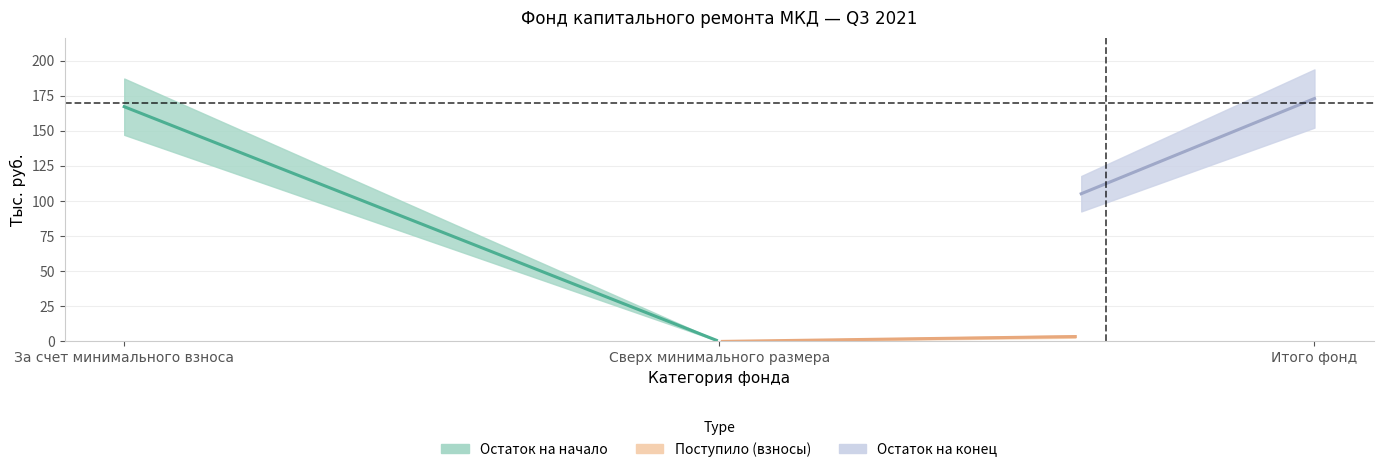

Which category has the lowest value across all series?

Сверх минимального размера